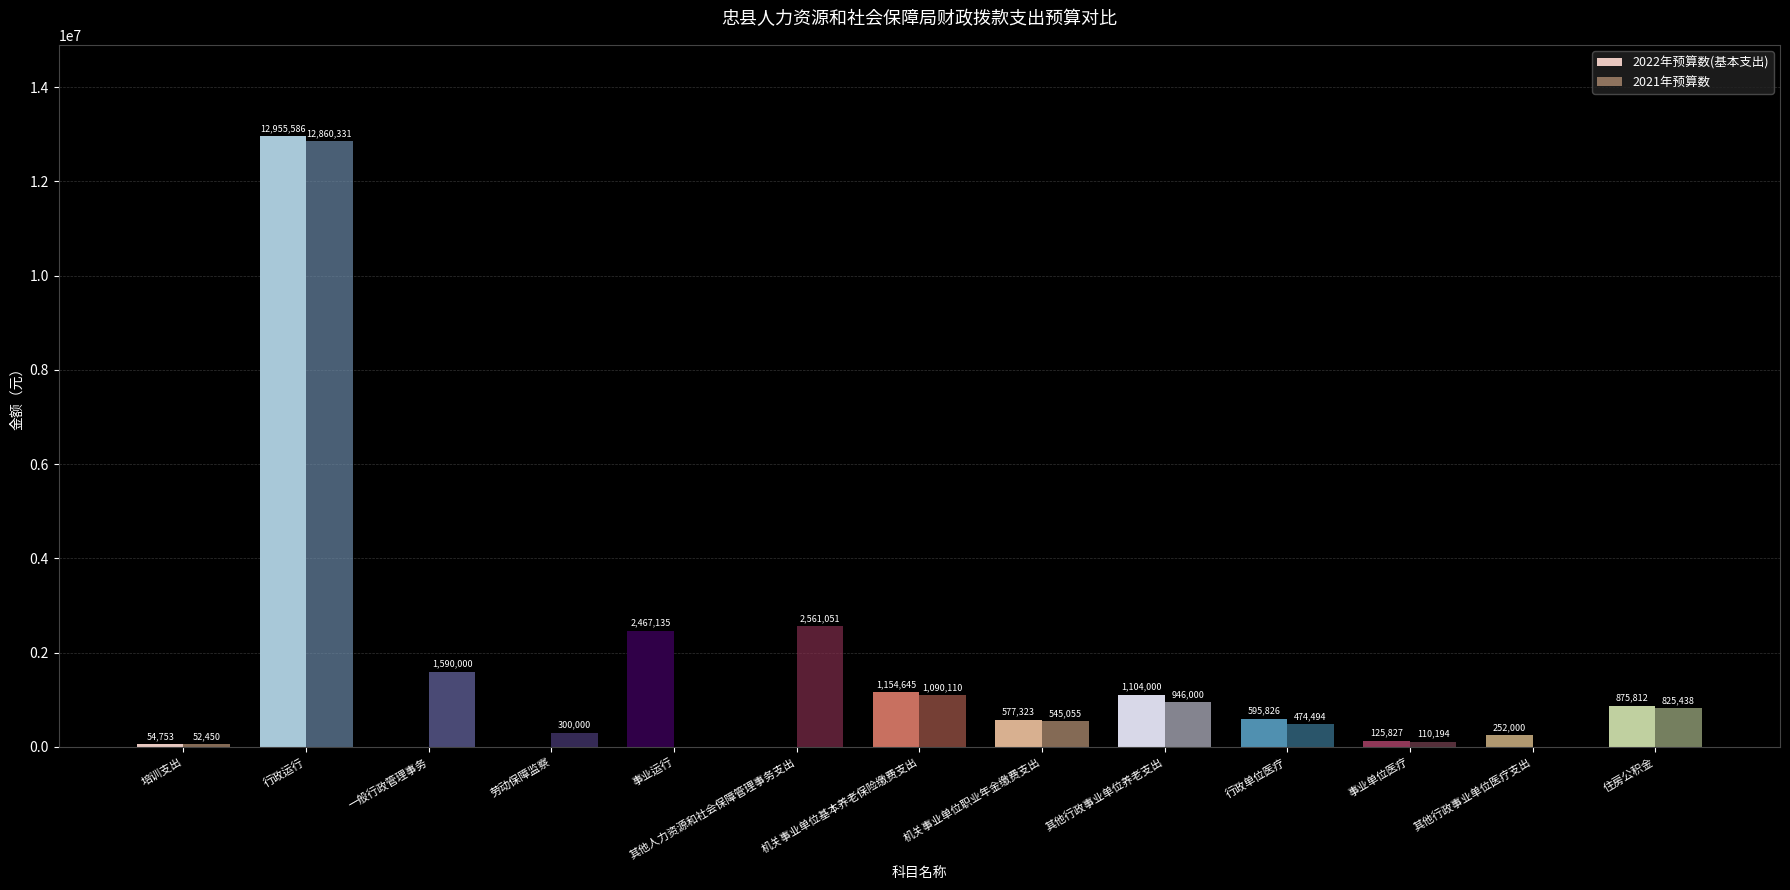

The 2021年预算数 series shows 825438 at 住房公积金. True or false?

True